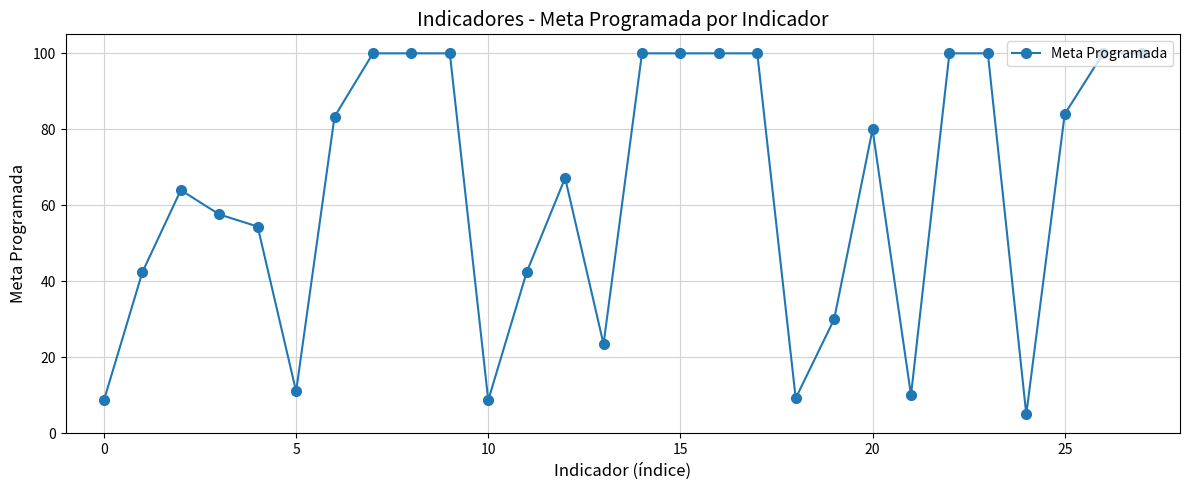

What is the difference between the second highest and second lowest values?

91.3